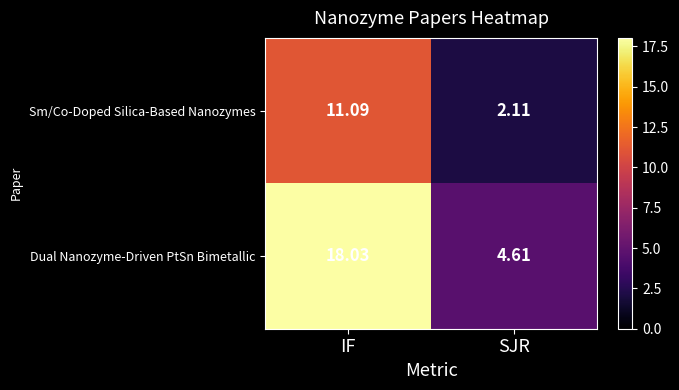

At which label is Sm/Co-Doped Silica-Based Nanozymes closest to 6?

SJR